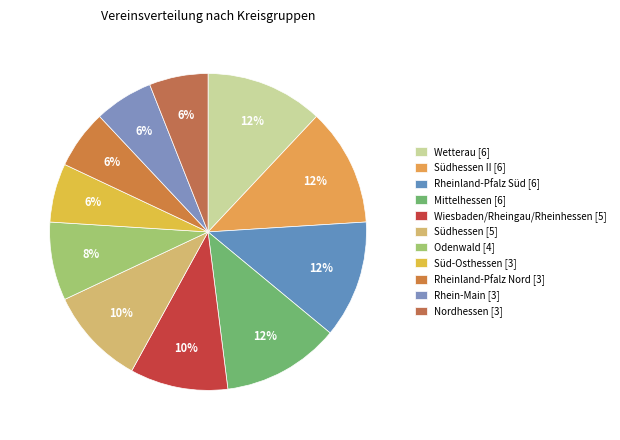

Count the number of slices in the pie.

11